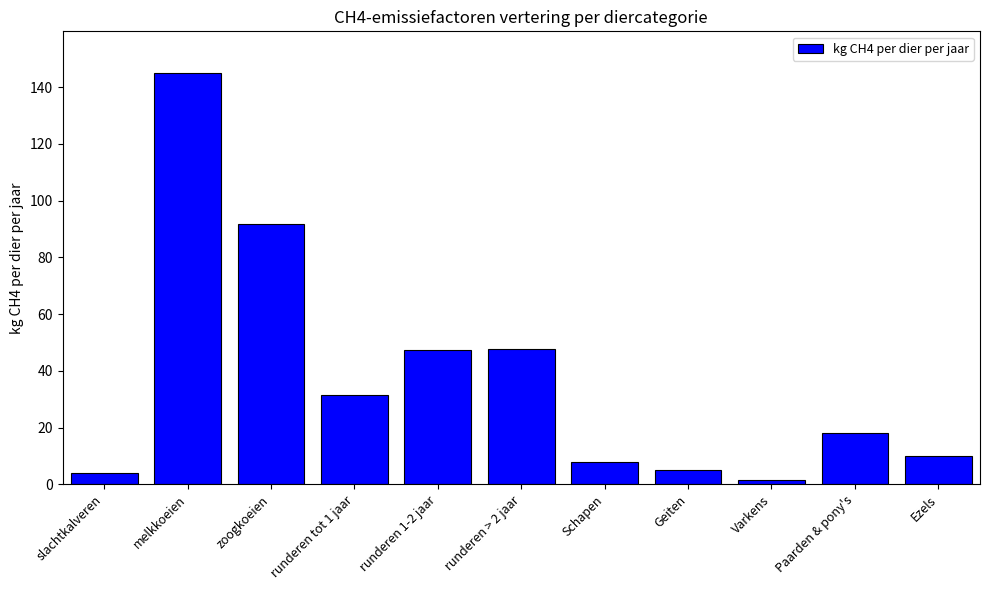

The chart shows a value of 30.5 at Paarden & pony's. True or false?

False